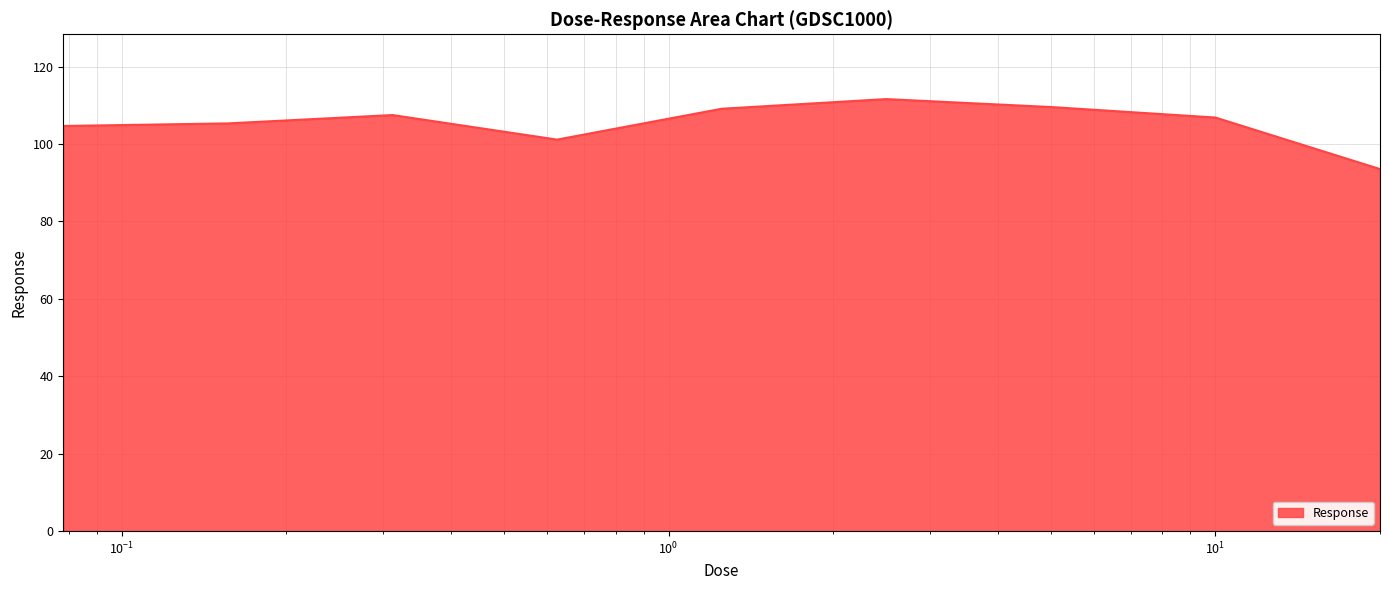

What is the greatest value displayed?

111.6